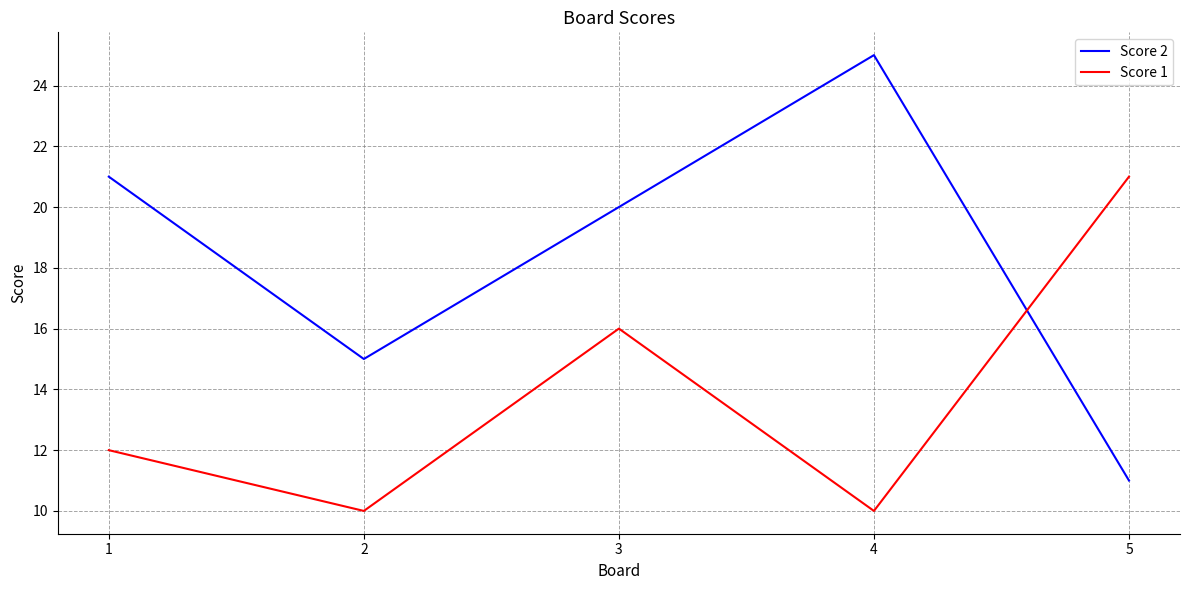

How many lines are shown in the chart?

2